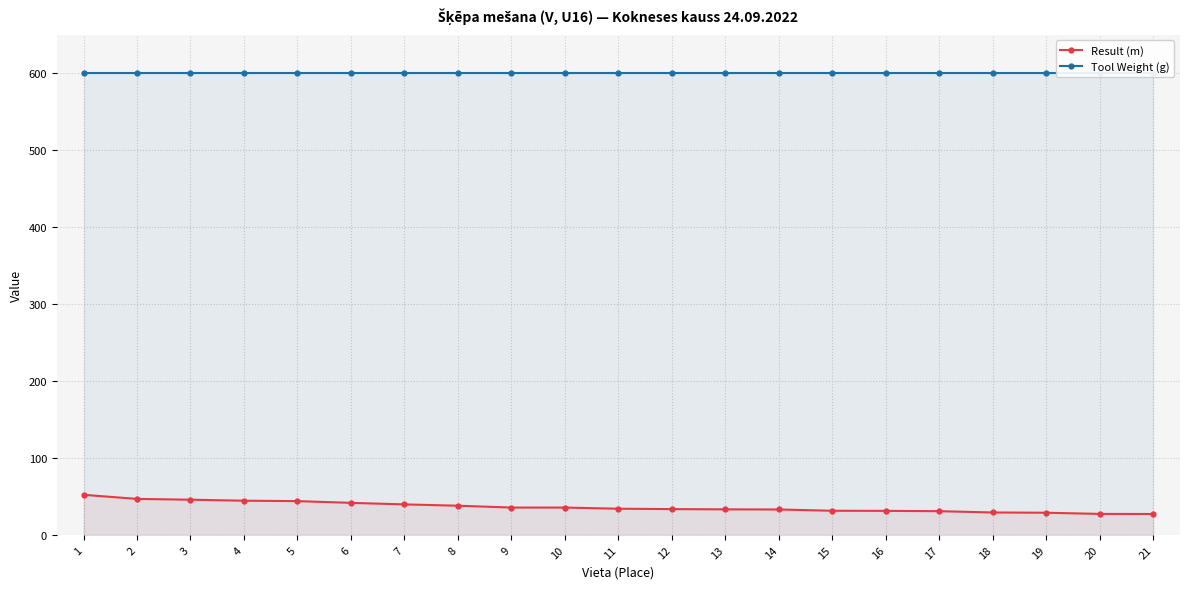

True or false: Result (m) has a value of 49.9 at 12.

False